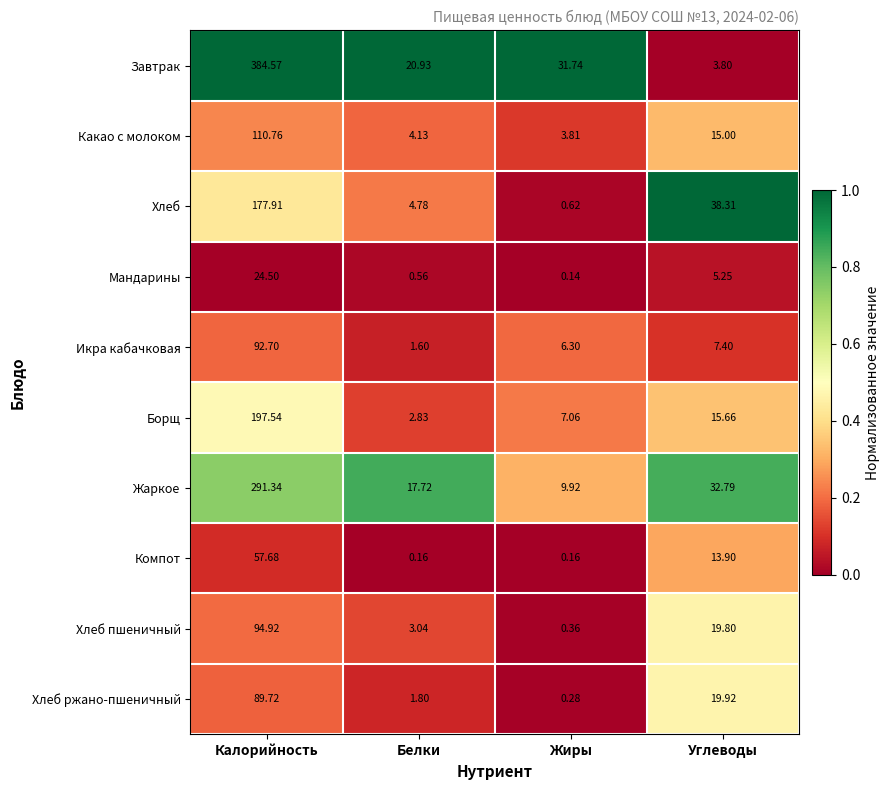

Which series changed the most between Белки and Углеводы?

Хлеб